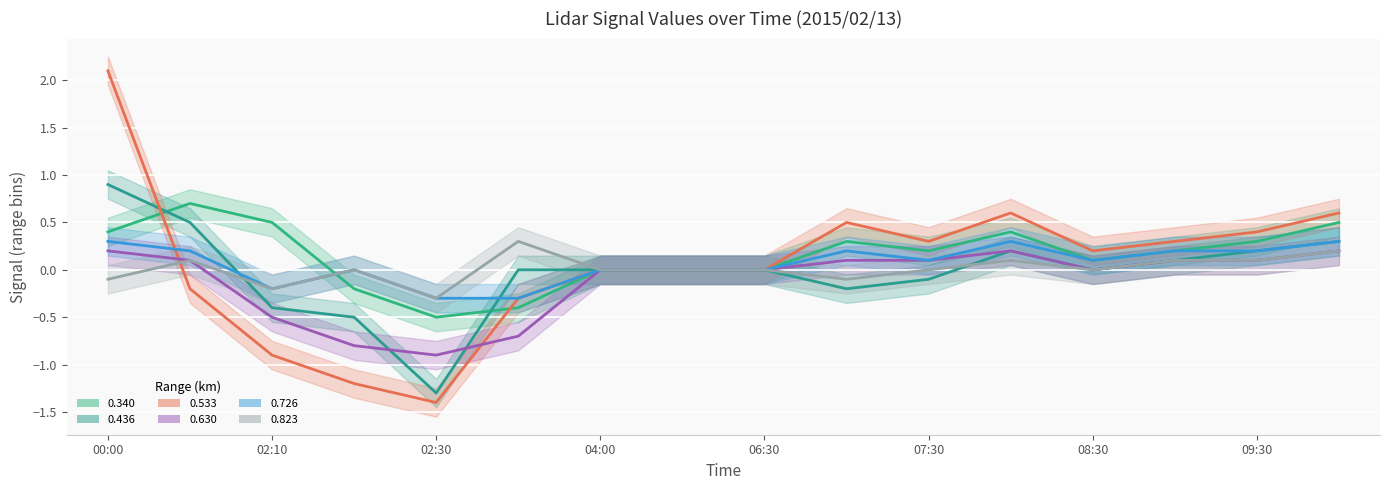

Which series has the largest range (max minus min)?

0.533